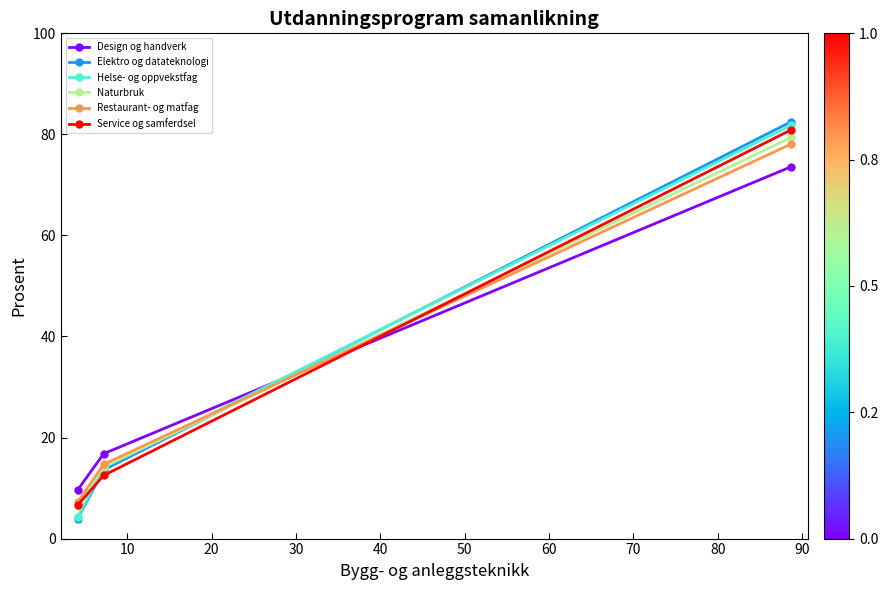

List the series in order of their peak value, lowest first.

Design og handverk, Restaurant- og matfag, Naturbruk, Service og samferdsel, Helse- og oppvekstfag, Elektro og datateknologi